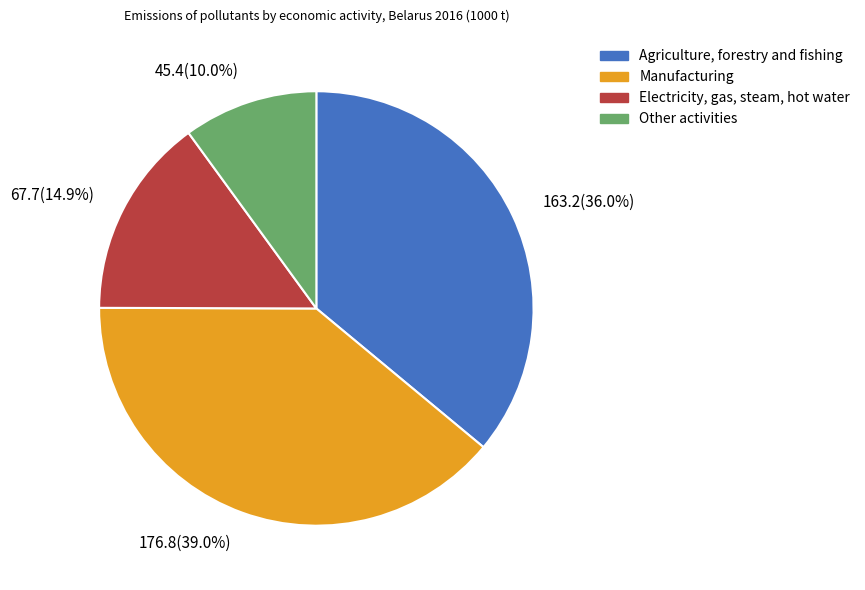

Which has a higher value, Electricity, gas, steam, hot water or Manufacturing?

Manufacturing